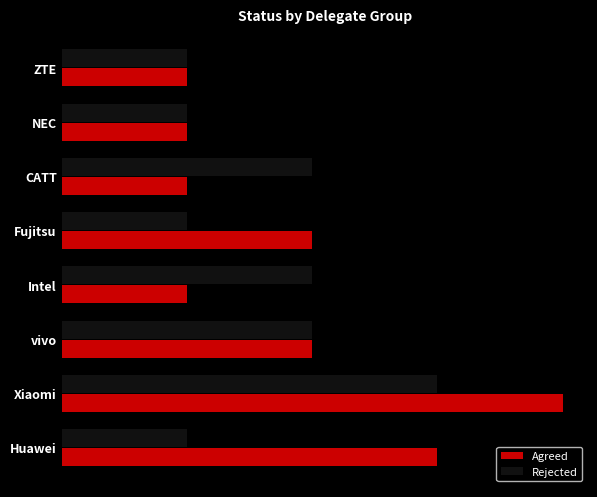

What is the greatest value displayed?

4